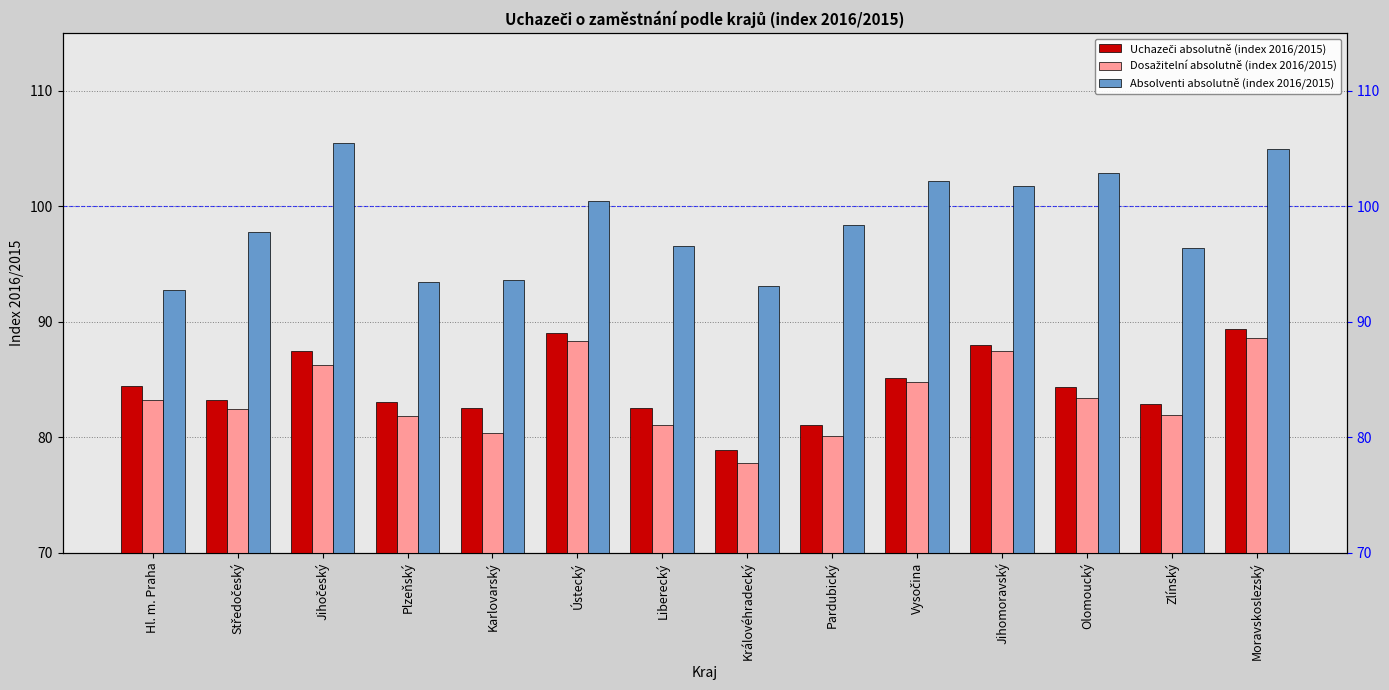

How many values in the Absolventi absolutně (index 2016/2015) series exceed 98?

7